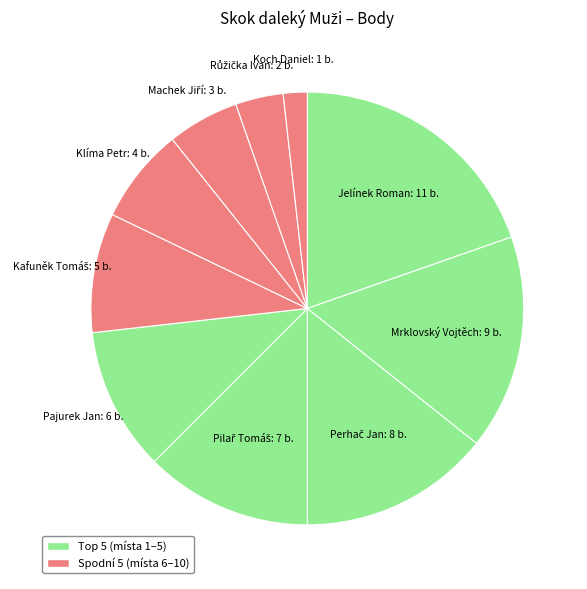

Is it true that Mrklovský Vojtěch is 16% of the pie?

True